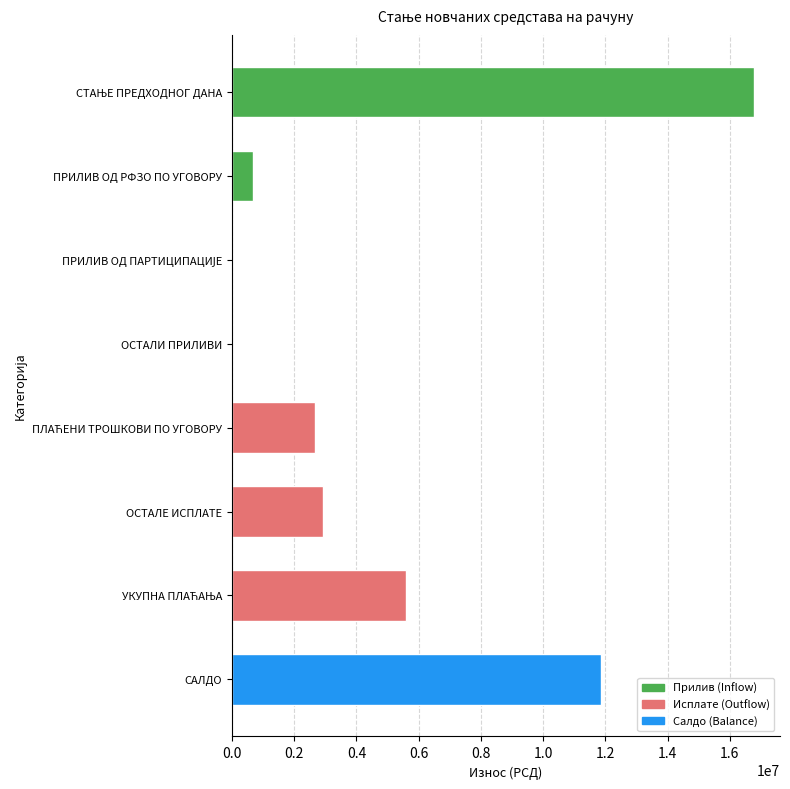

Count the number of categories in the chart.

8